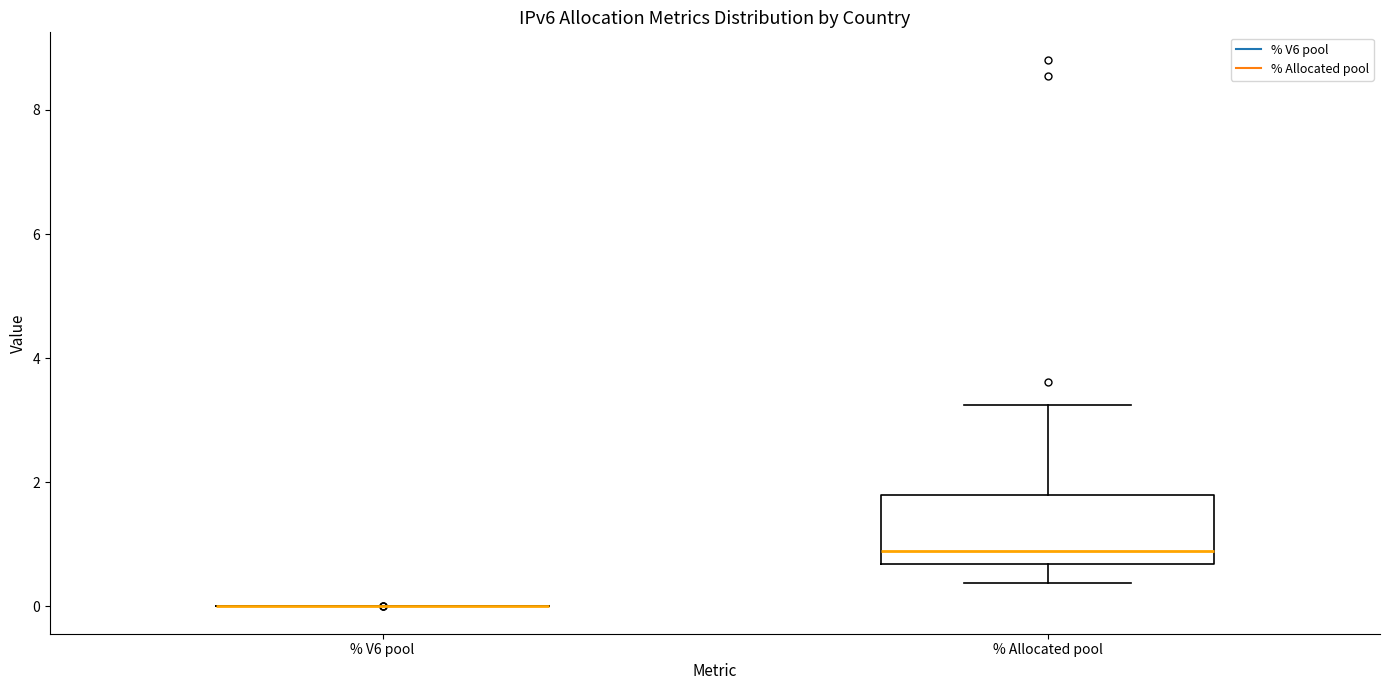

Where is the upper edge of the box for % Allocated pool on the y-axis? The values are not printed on the chart, so give them approximately, as read against the axis.

1.8